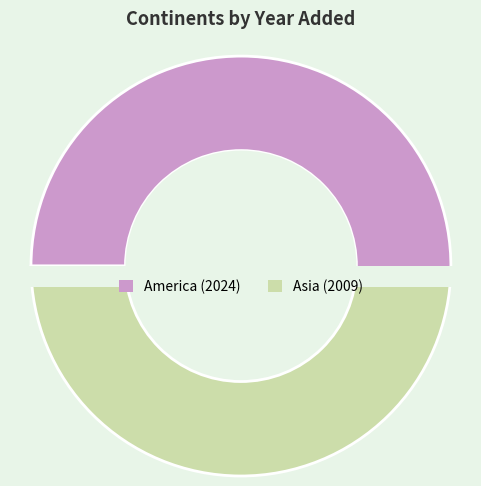

Combined, do Asia and America account for over 50%?

Yes